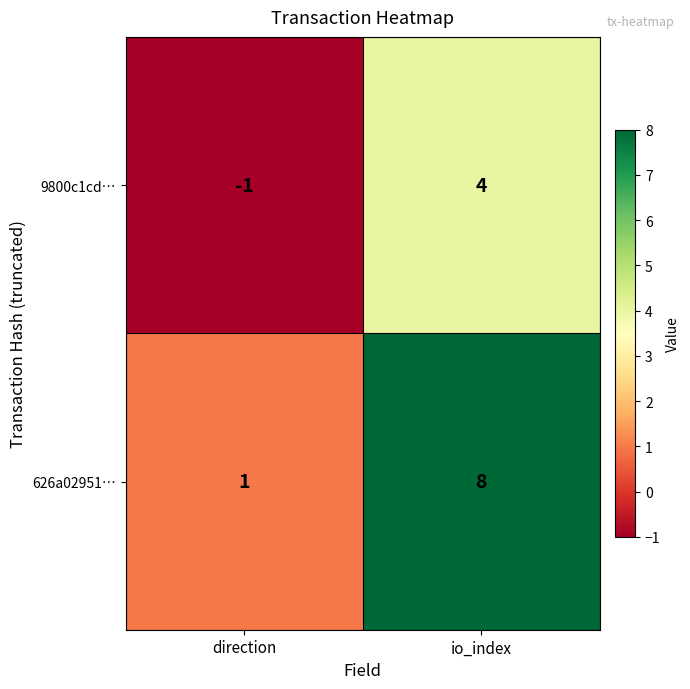

At which category is the sum across all series the highest?

io_index